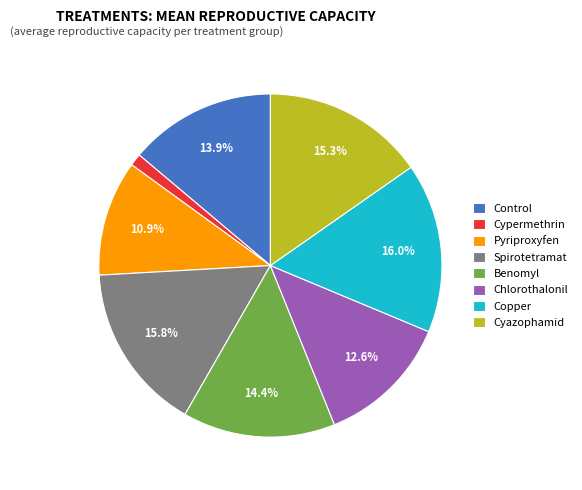

Does Cyazophamid represent more than half of the total?

No